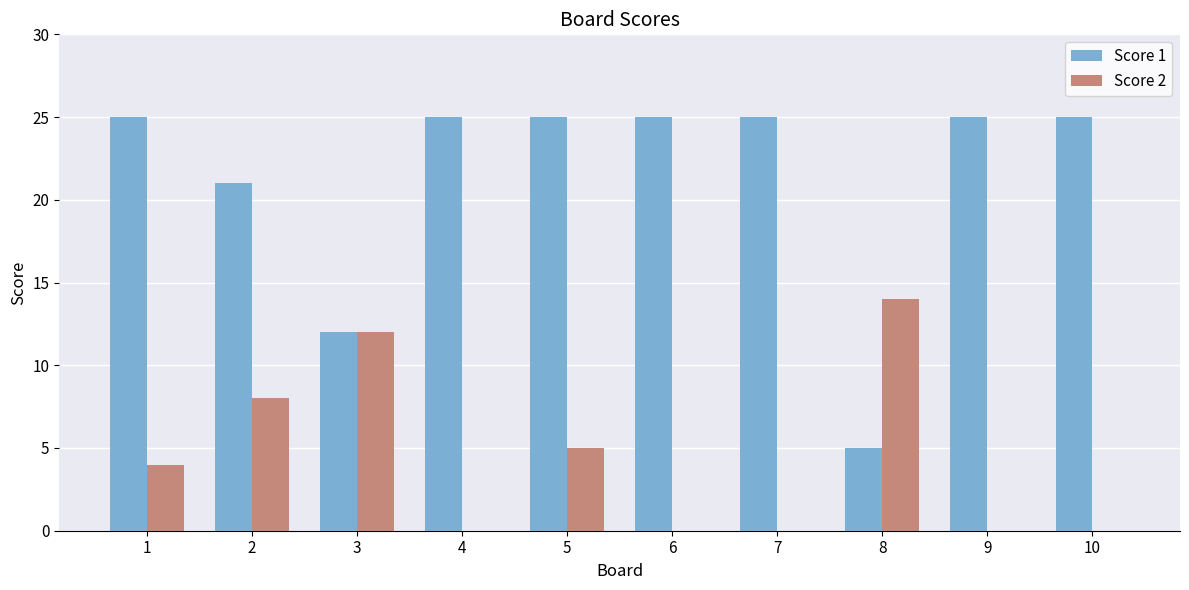

Are the bars horizontal?

No